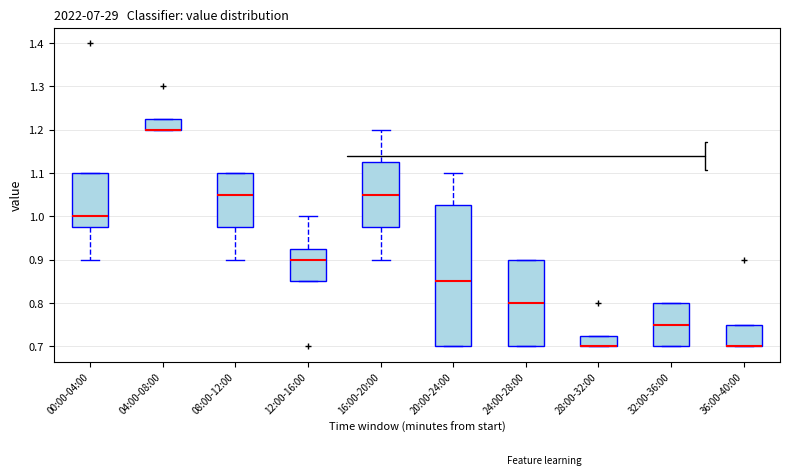

Where is the lower edge of the box for 36:00-40:00 on the y-axis? The values are not printed on the chart, so give them approximately, as read against the axis.

0.70